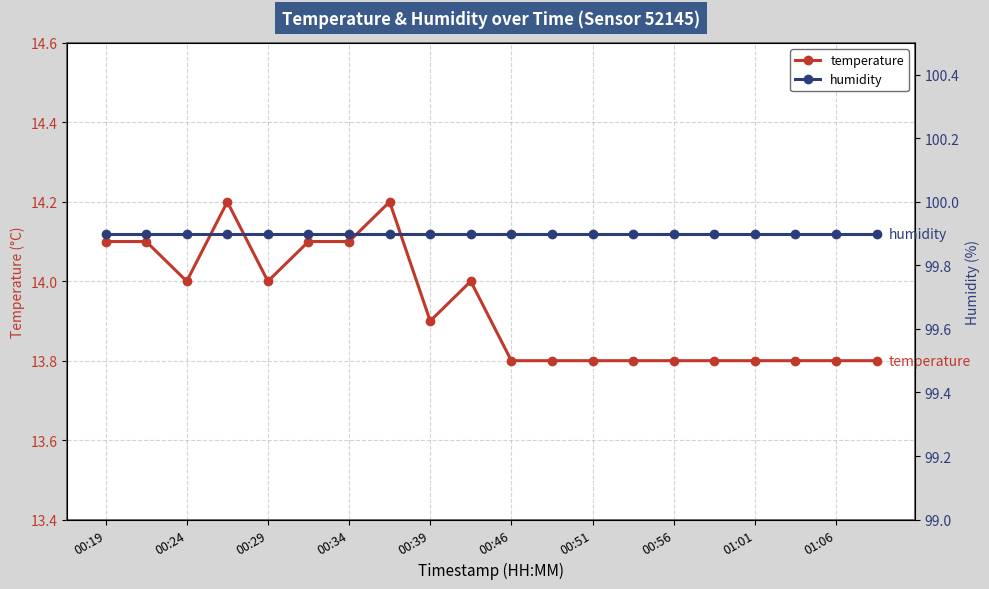

True or false: temperature has a value of 7.0 at 00:46.

False